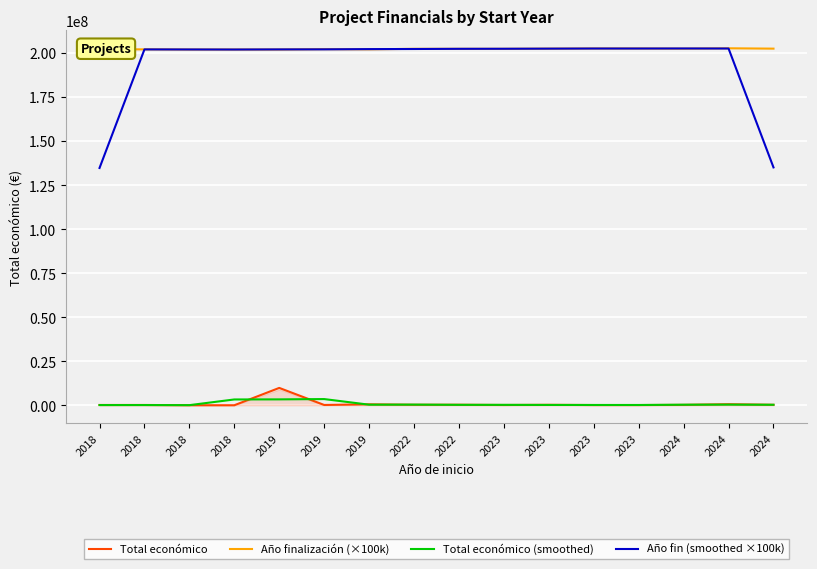

What are all the series names shown in the legend?

Total económico, Año finalización (×100k), Total económico (smoothed), Año fin (smoothed ×100k)